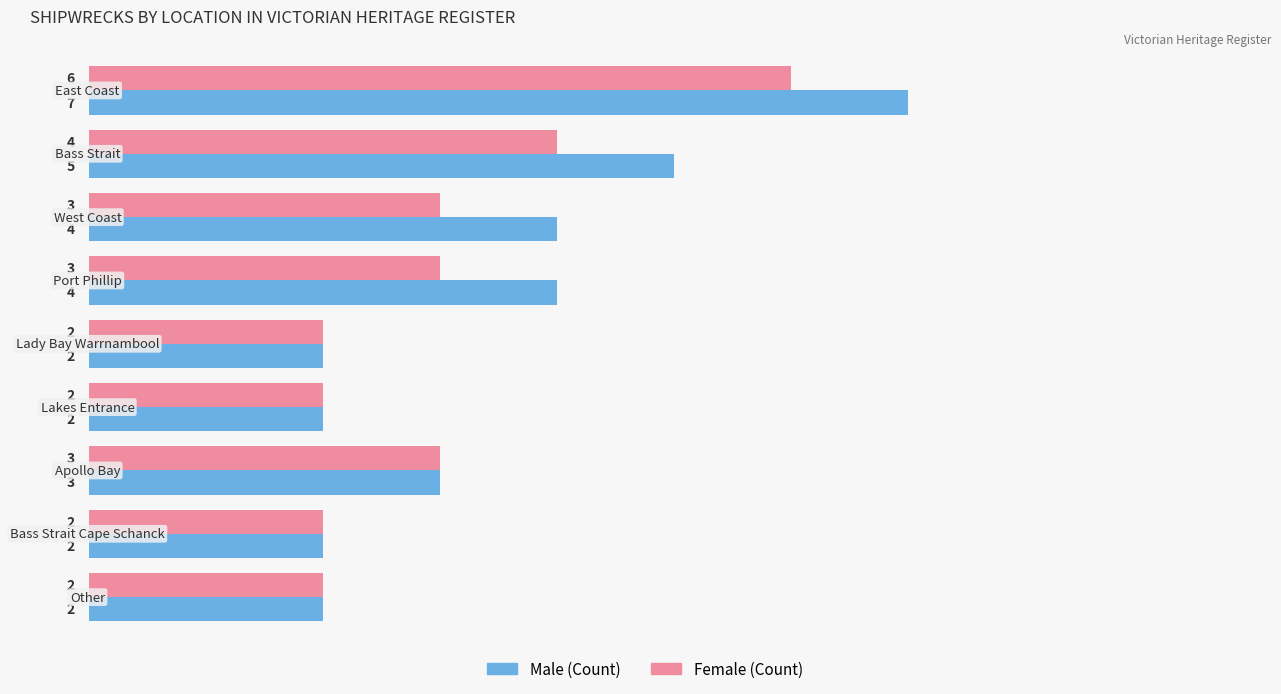

What is the greatest value displayed?

7